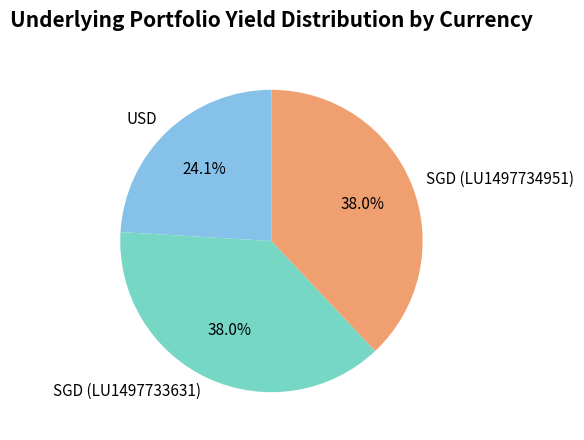

Does SGD (LU1497734951) account for over 50% of the chart?

No